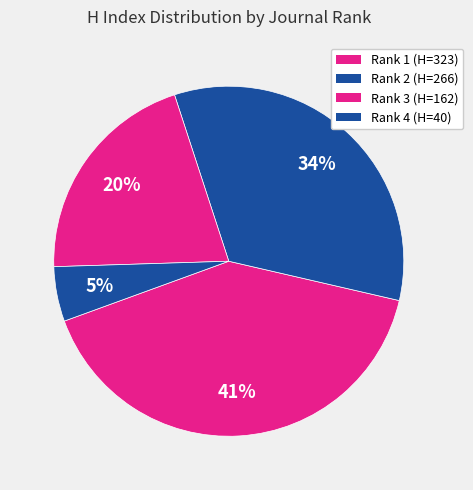

How many slices are in this pie chart?

4